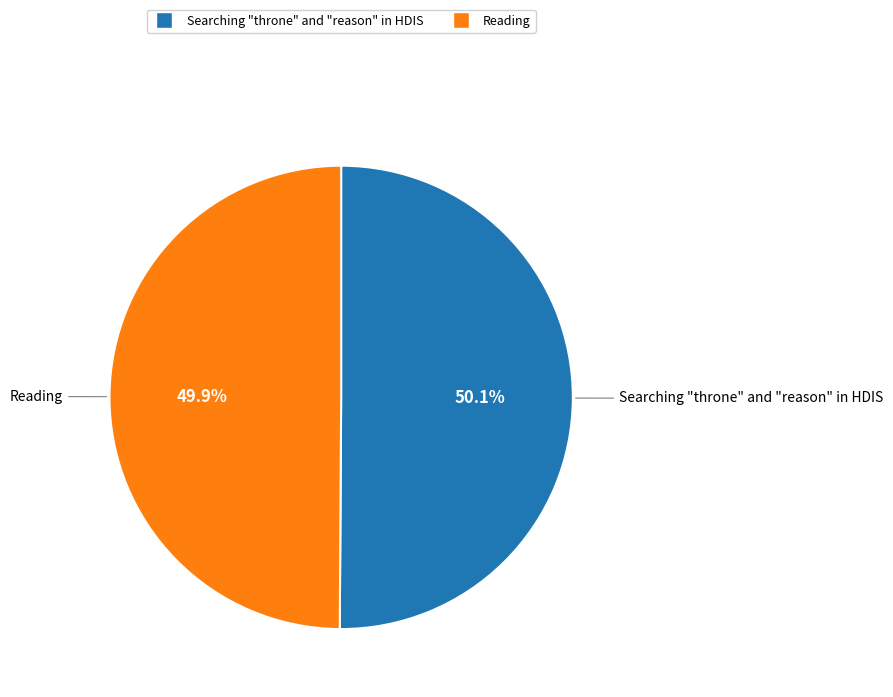

To the nearest percent, what is the combined percentage of Searching "throne" and "reason" in HDIS and Reading?

100%